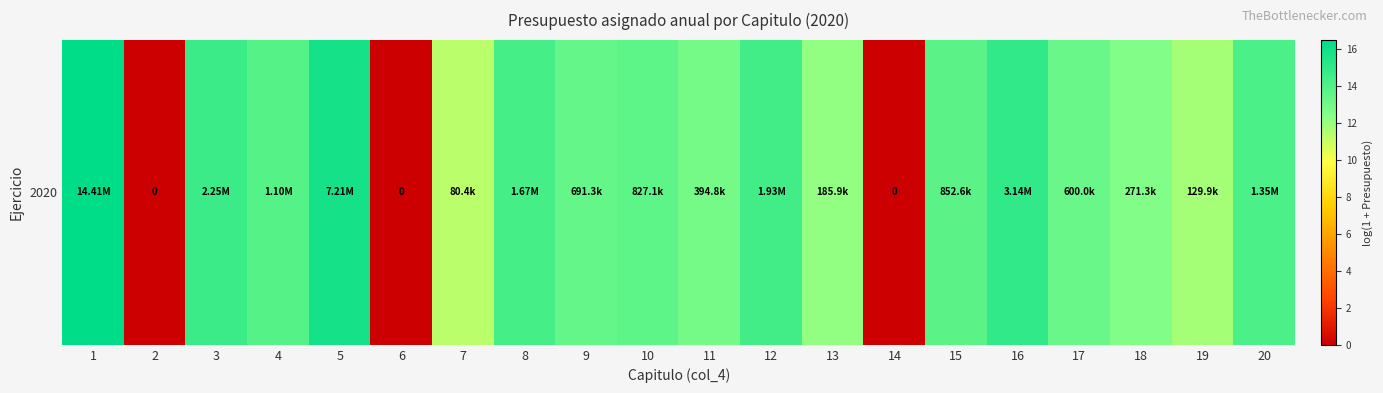

What is the average value?

11.7